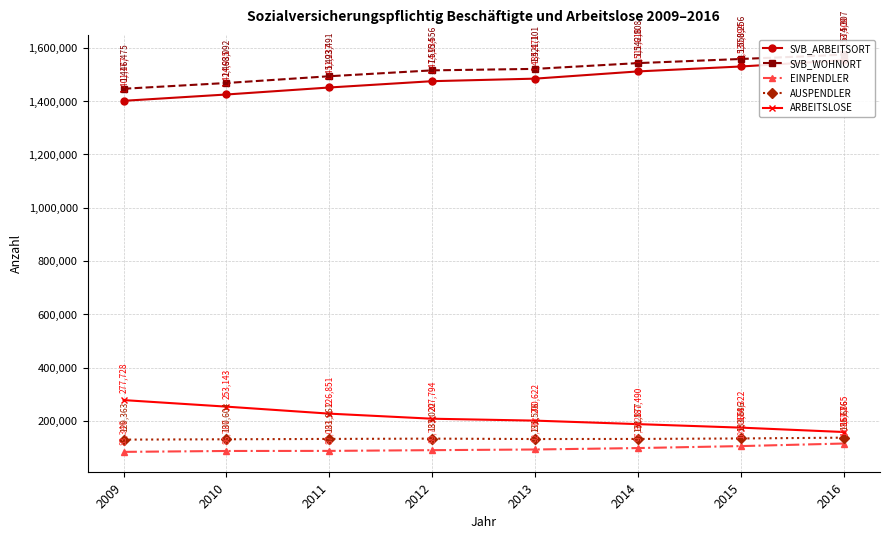

True or false: ARBEITSLOSE and SVB_ARBEITSORT cross at least once.

False